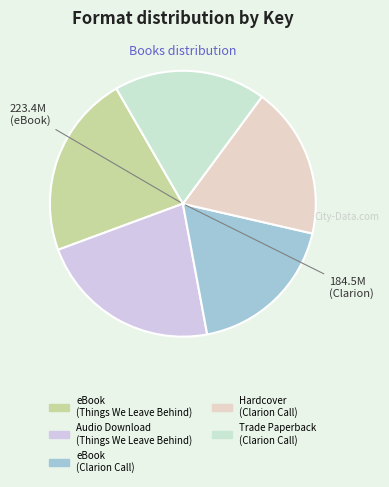

True or false: eBook (Clarion Call) accounts for 12% of the total.

False